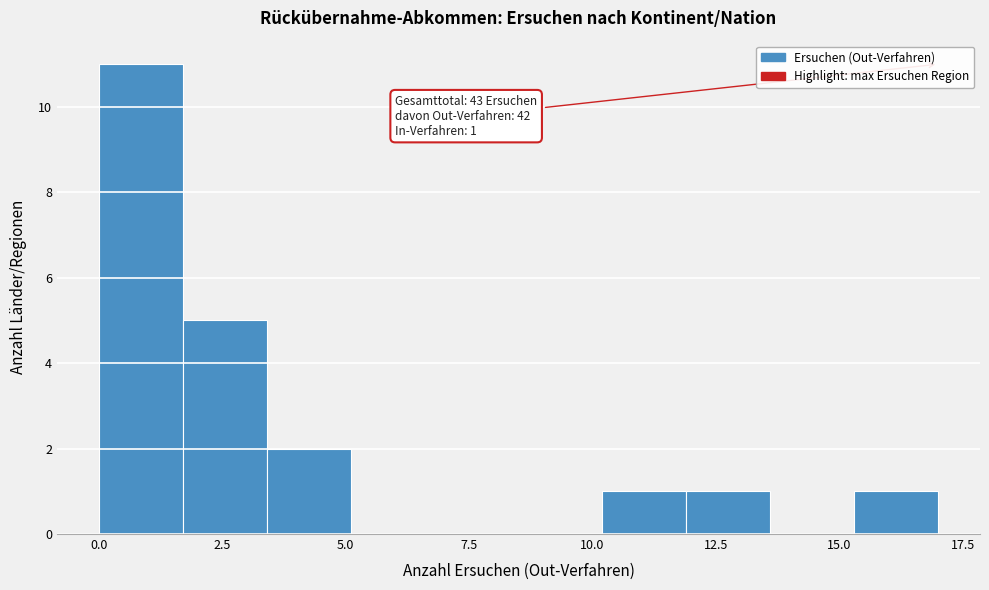

Read against the x-axis, roughly where is the centre of the tallest bar?

1.0